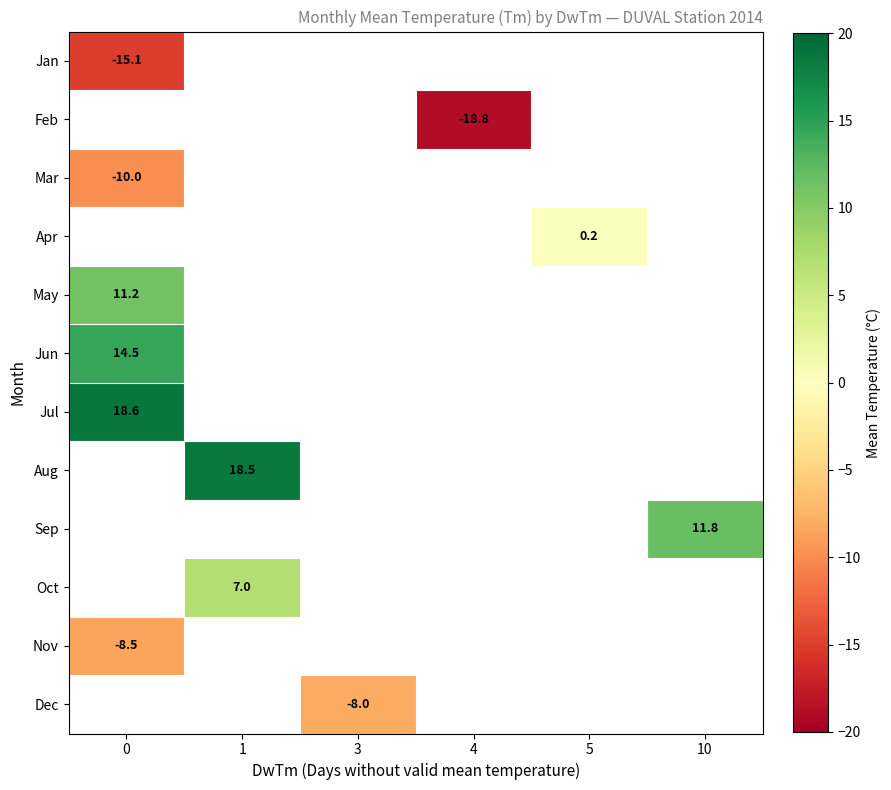

Count the number of categories in the chart.

6